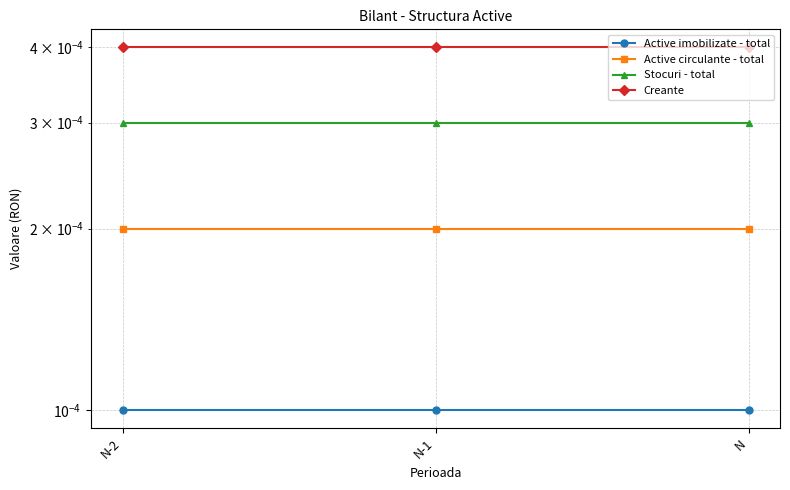

The value of Stocuri - total at N is 0.0. True or false?

True